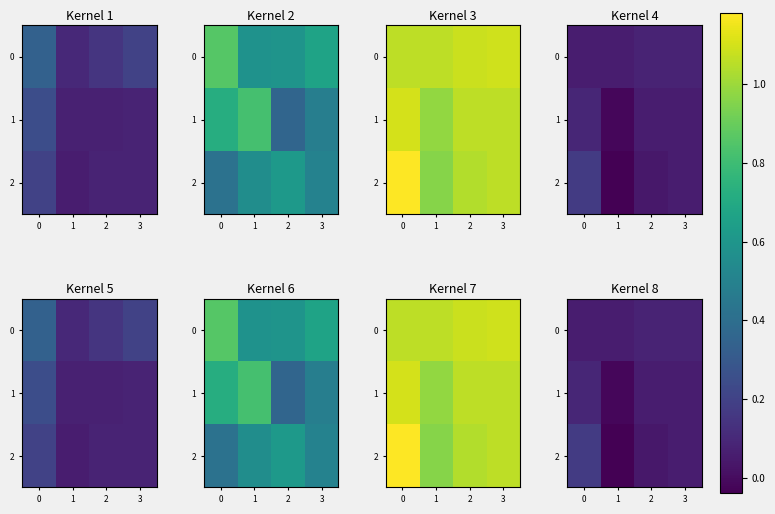

Between 1 and 0, which is larger?

1